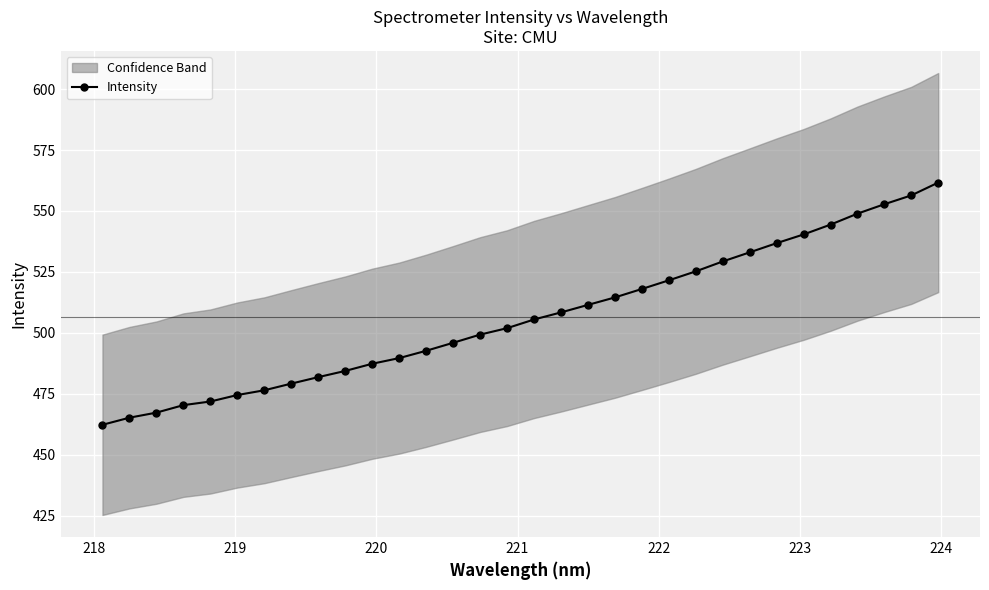

What is the greatest value displayed?

561.7